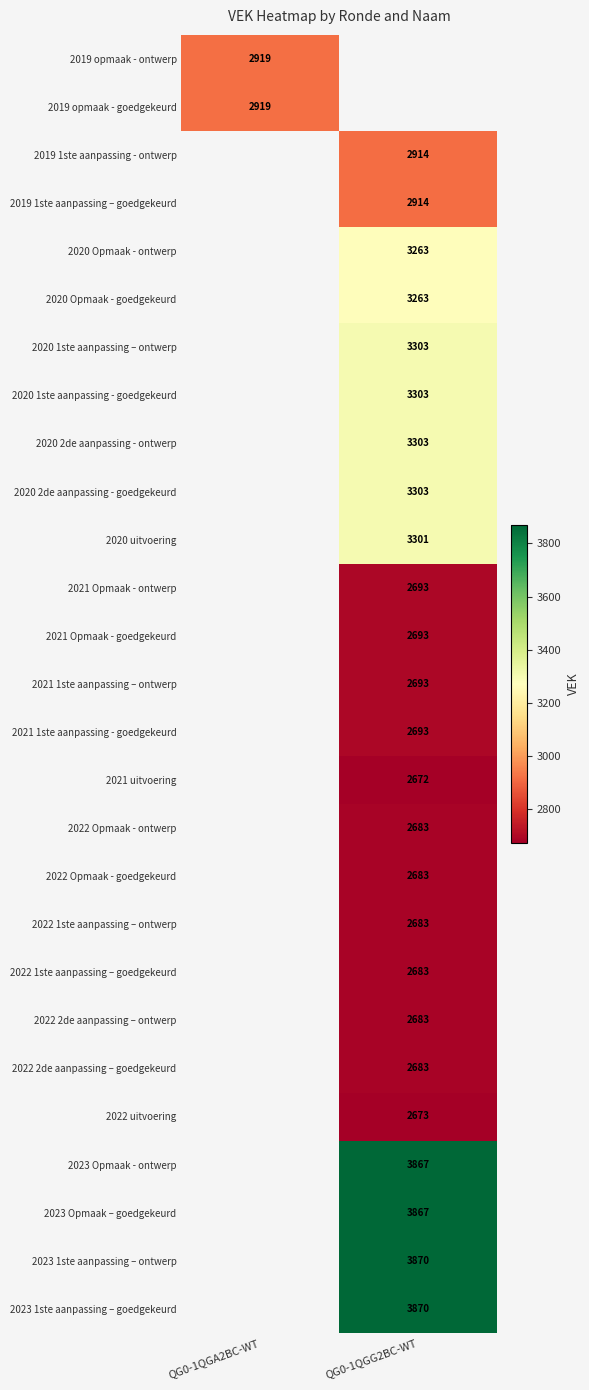

The value of 2022 2de aanpassing – ontwerp at QG0-1QGG2BC-WT is 783.5. True or false?

False